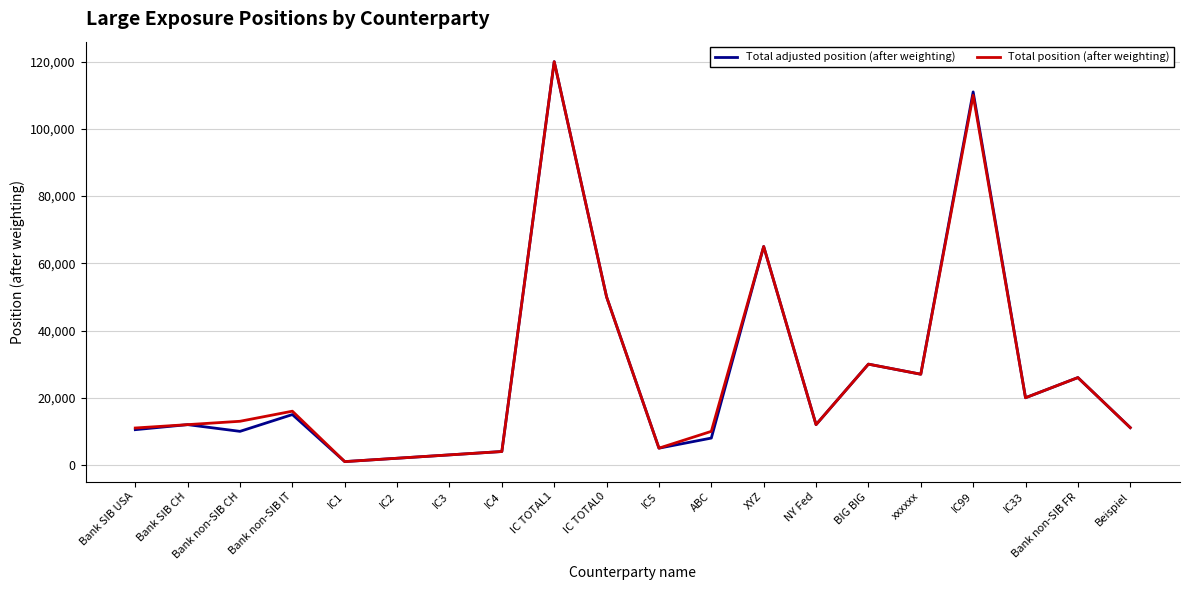

Which series changed the most between Bank non-SIB IT and BIG BIG?

Total adjusted position (after weighting)